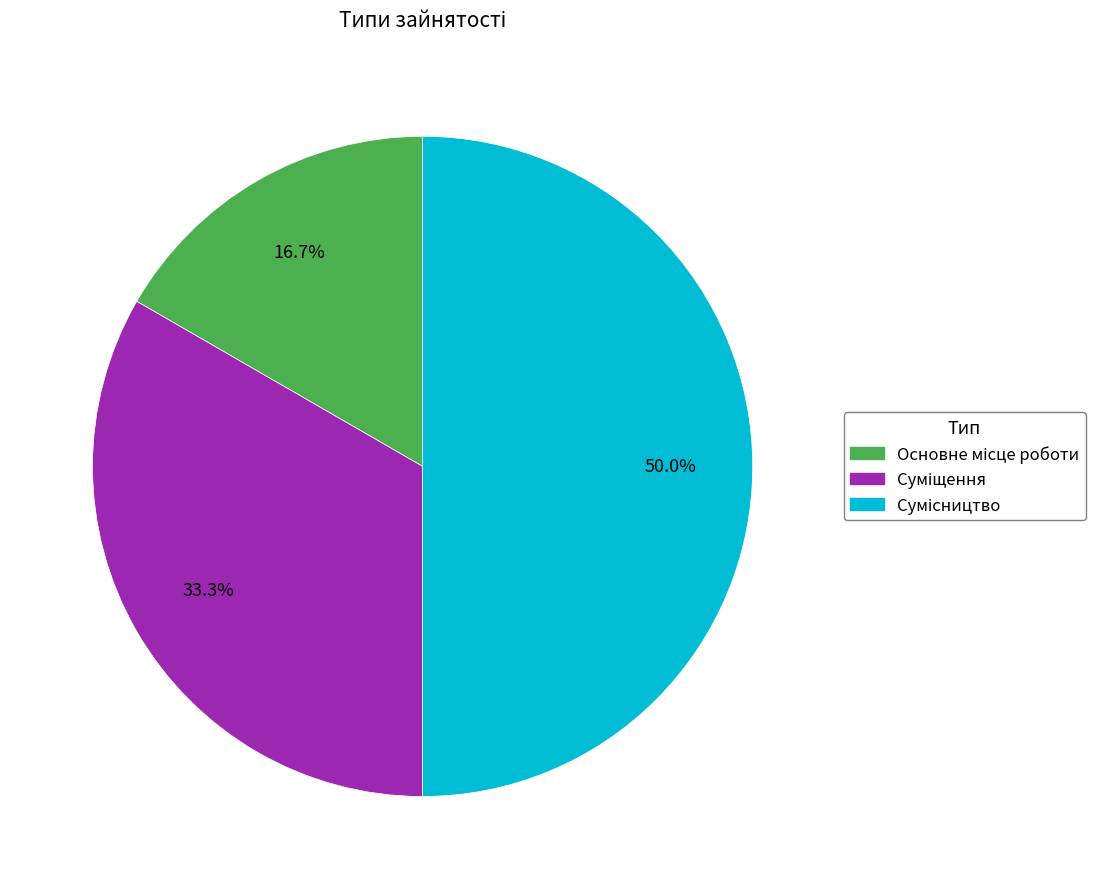

Count the number of slices in the pie.

3